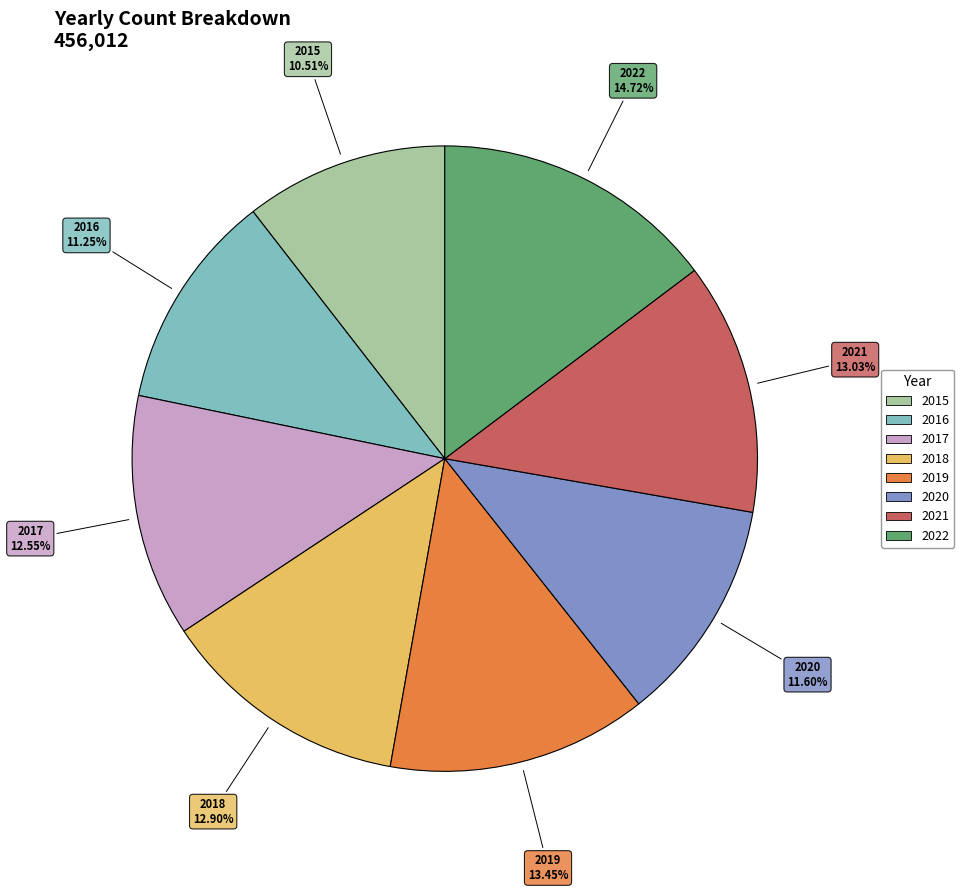

Does 2017 represent more than half of the total?

No